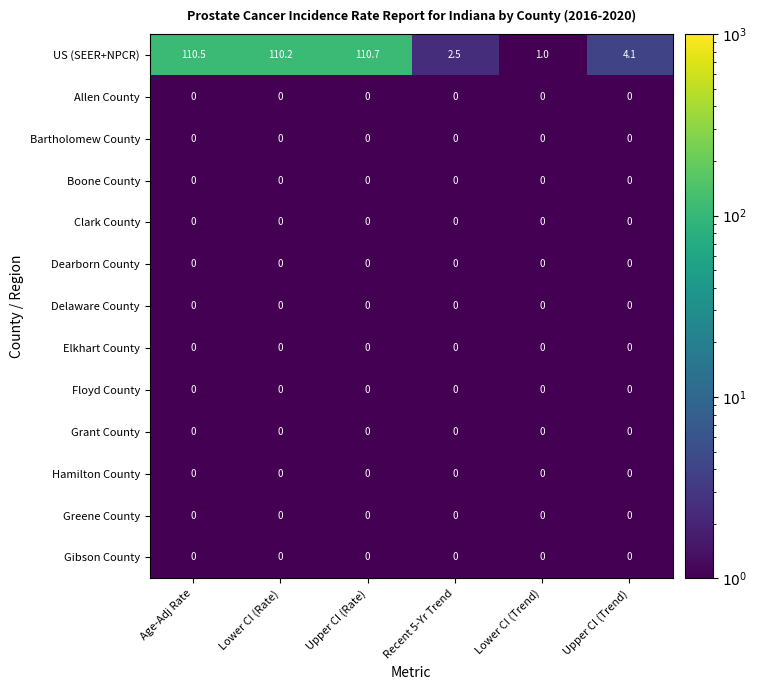

Which category has the lowest value in the Delaware County series?

Age-Adj Rate